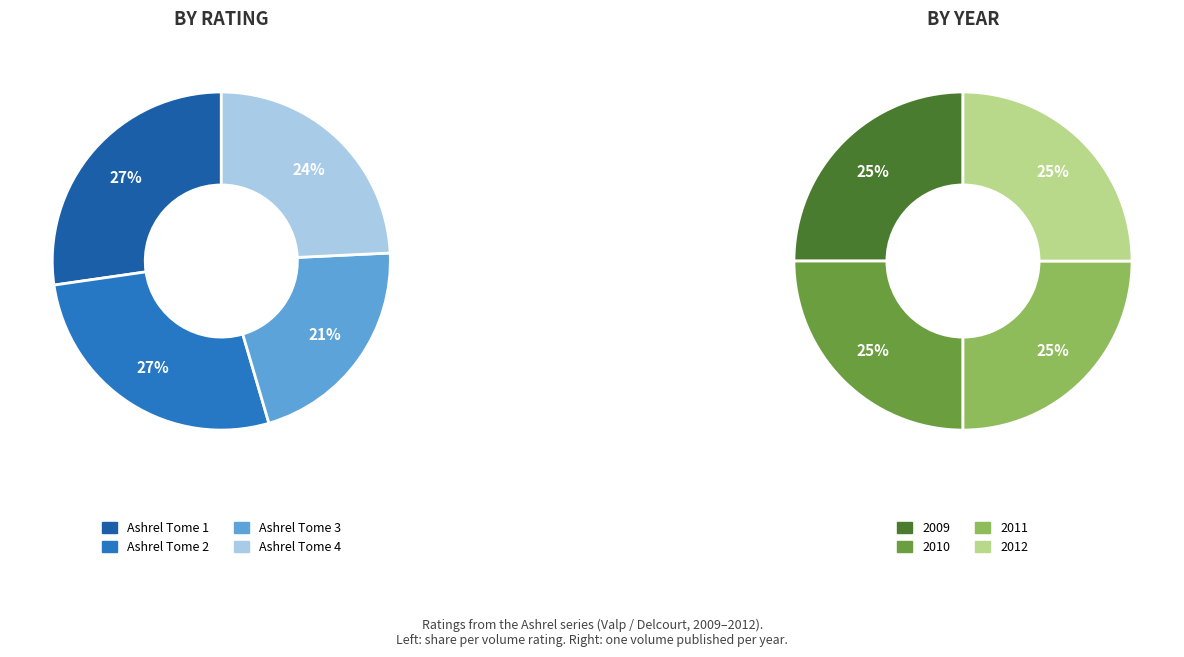

True or false: Ashrel Tome 3 accounts for 27% of the total.

False